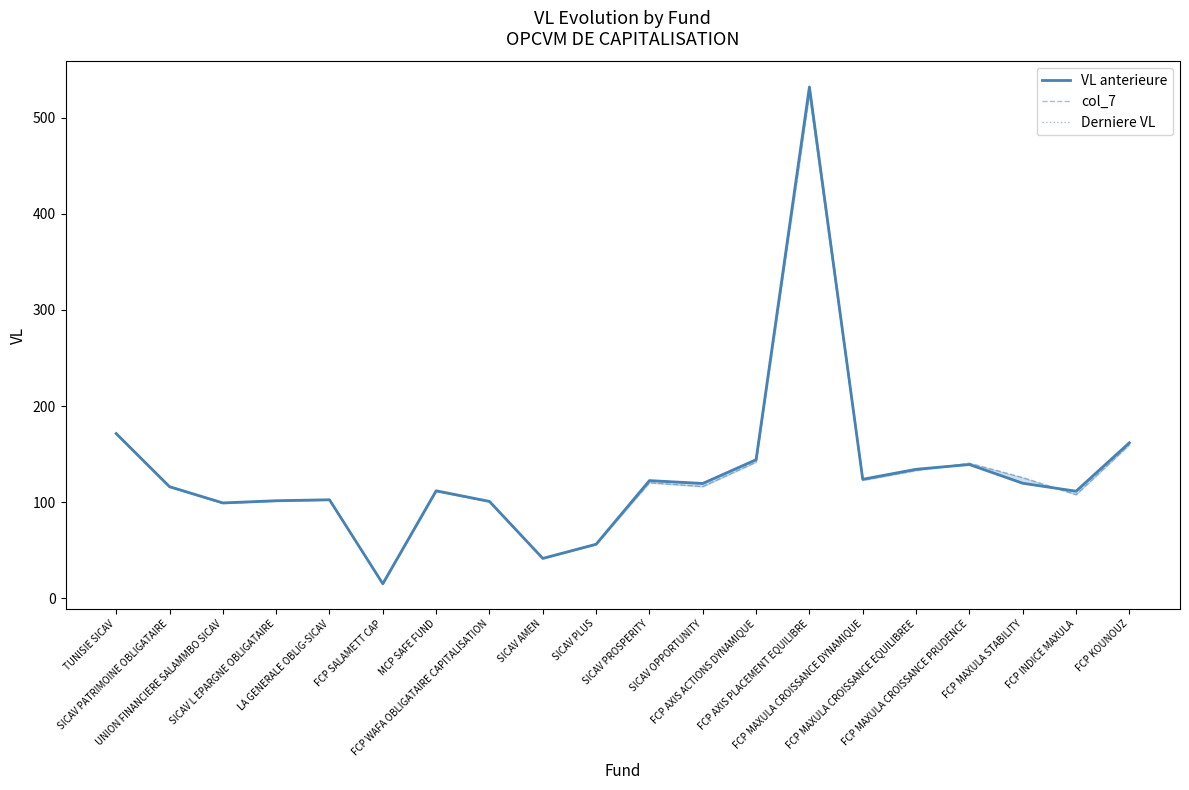

The col_7 series shows 15.2 at FCP SALAMETT CAP. True or false?

True